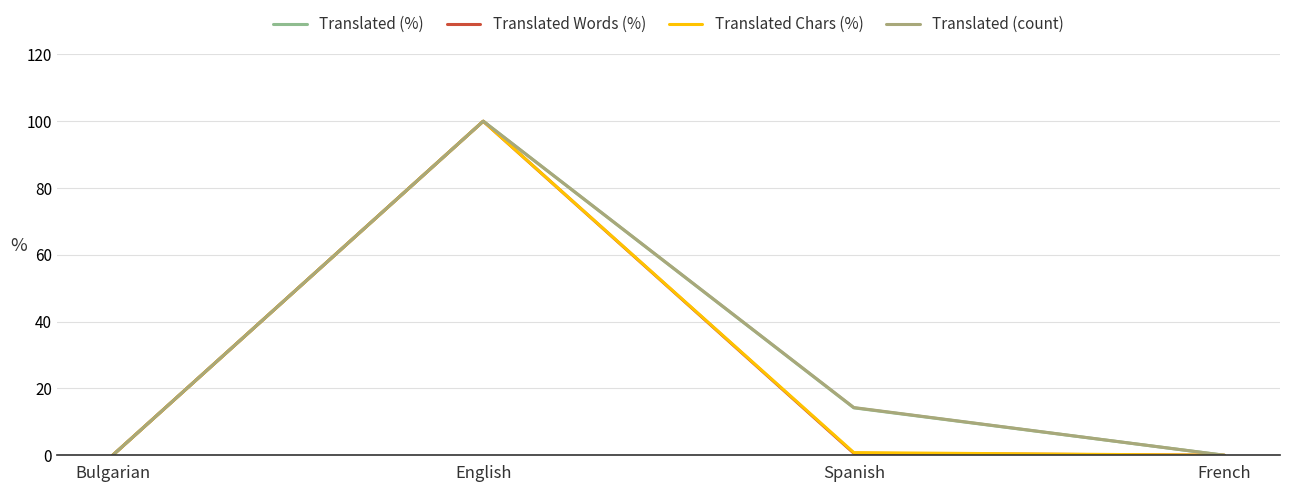

Which series changed the most between Bulgarian and English?

Translated (%)